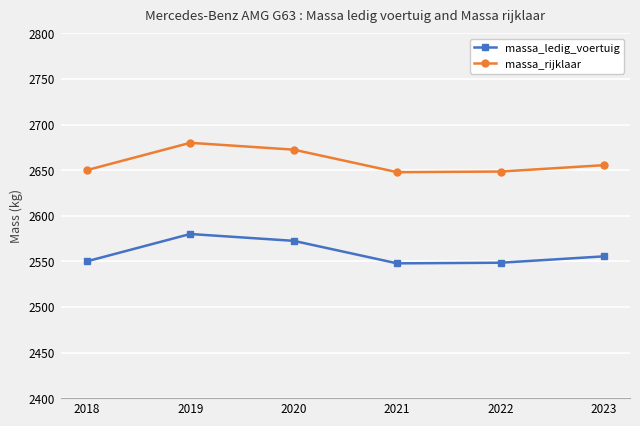

What is the difference between the highest and lowest values at 2020?

100.0